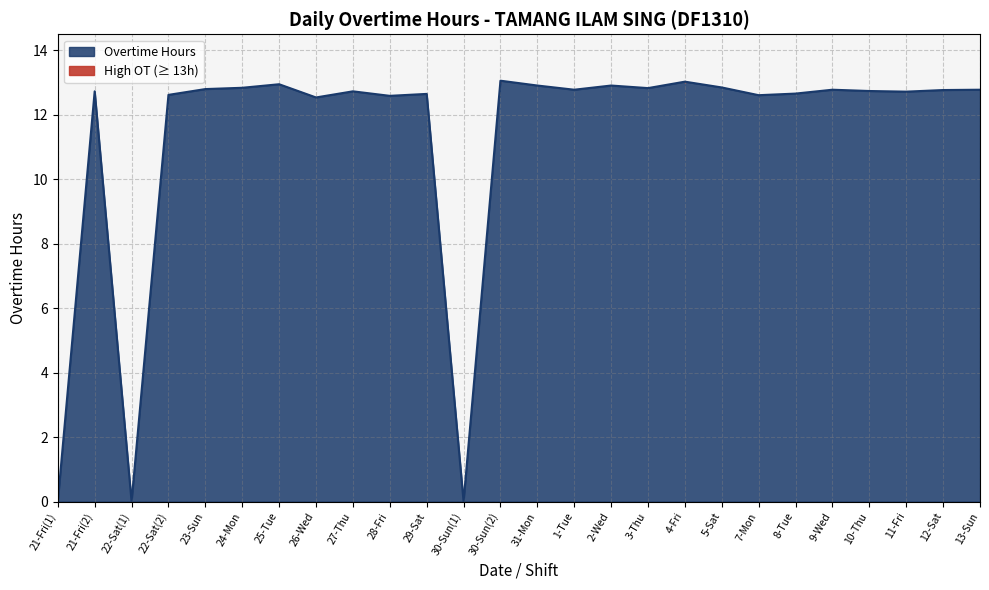

Where does the data first go above 12?

21-Fri(2)